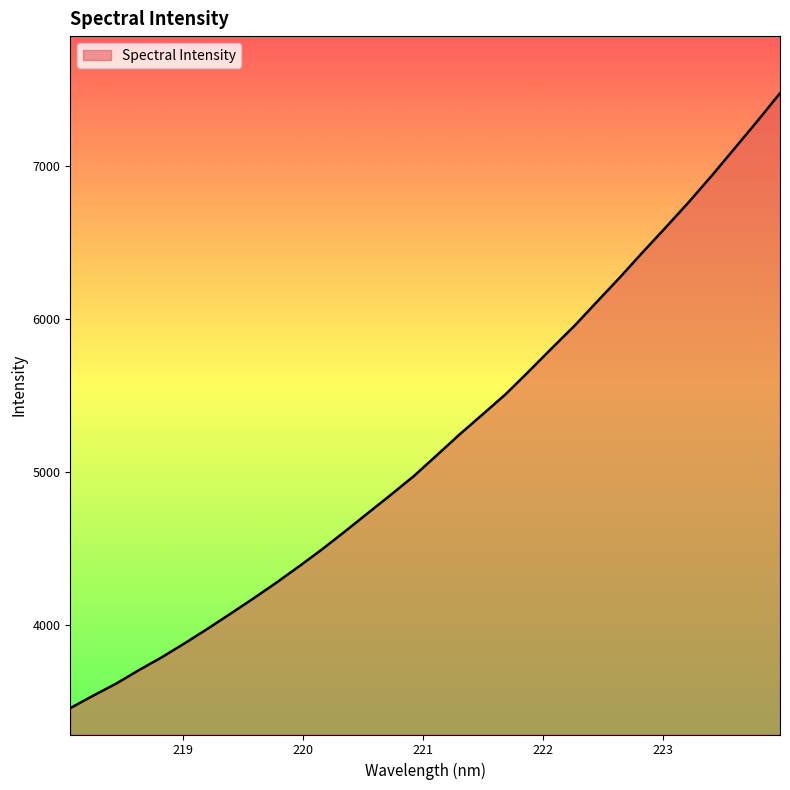

What is the minimum value shown in the chart?

3454.0